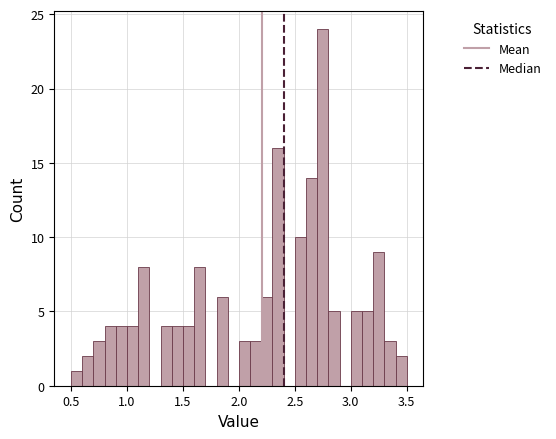

Around what value on the x-axis is the tallest bar? Give the approximate position of its centre, as read against the axis.

2.75